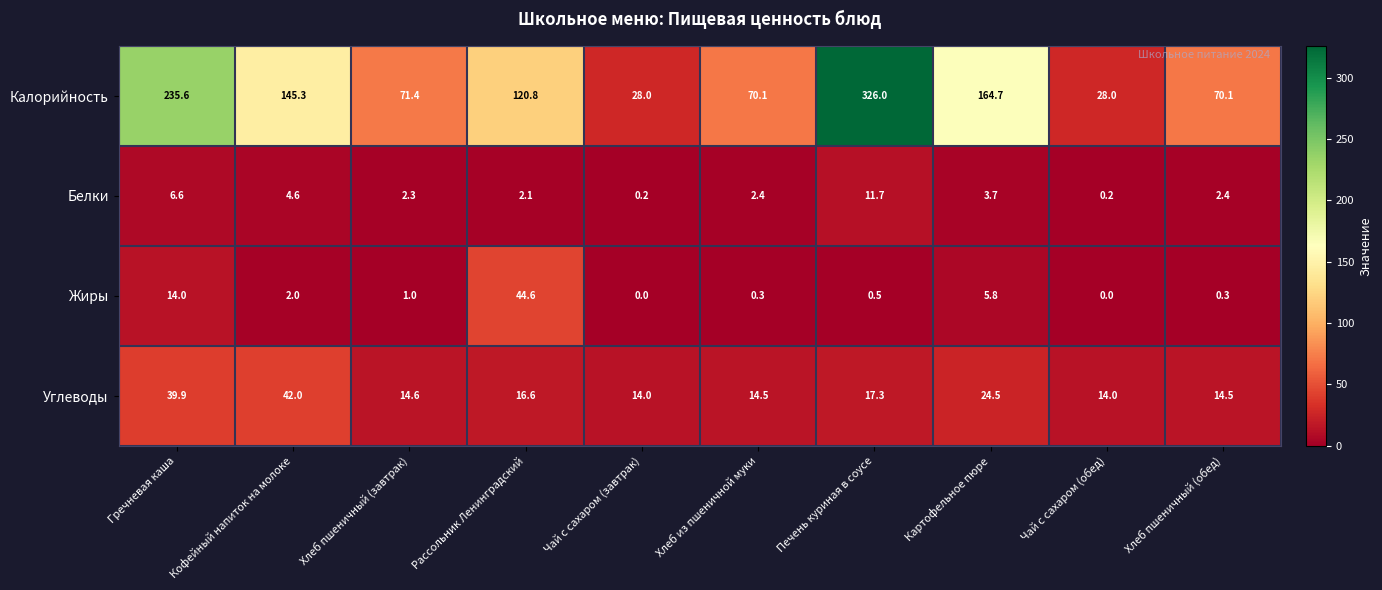

Which series has the largest range (max minus min)?

Калорийность